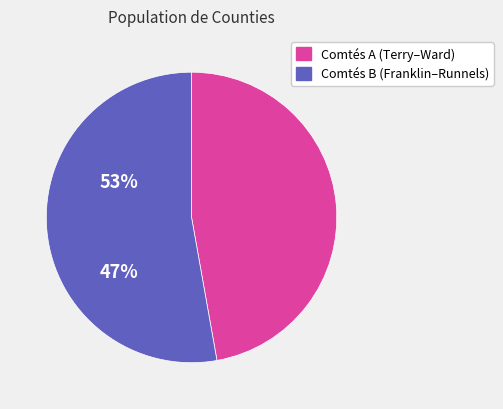

How many segments does this pie chart have?

2